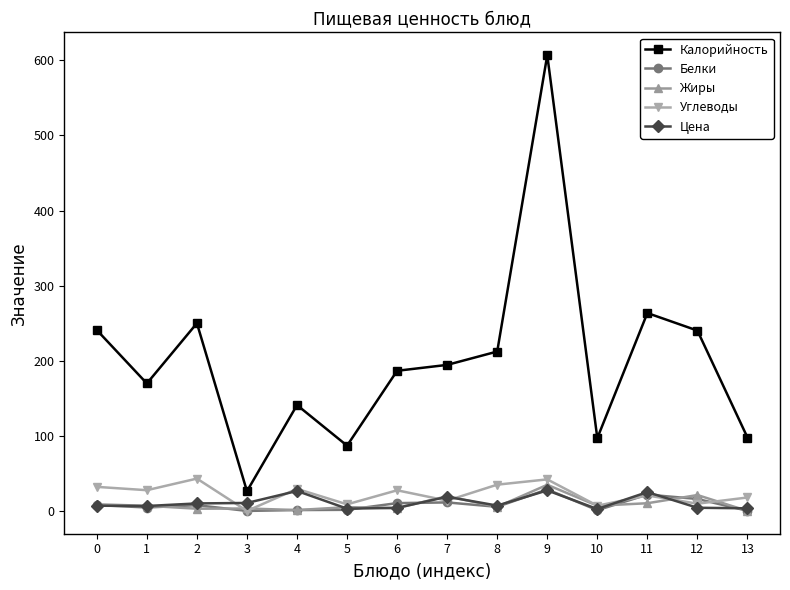

True or false: Жиры and Калорийность cross at least once.

False